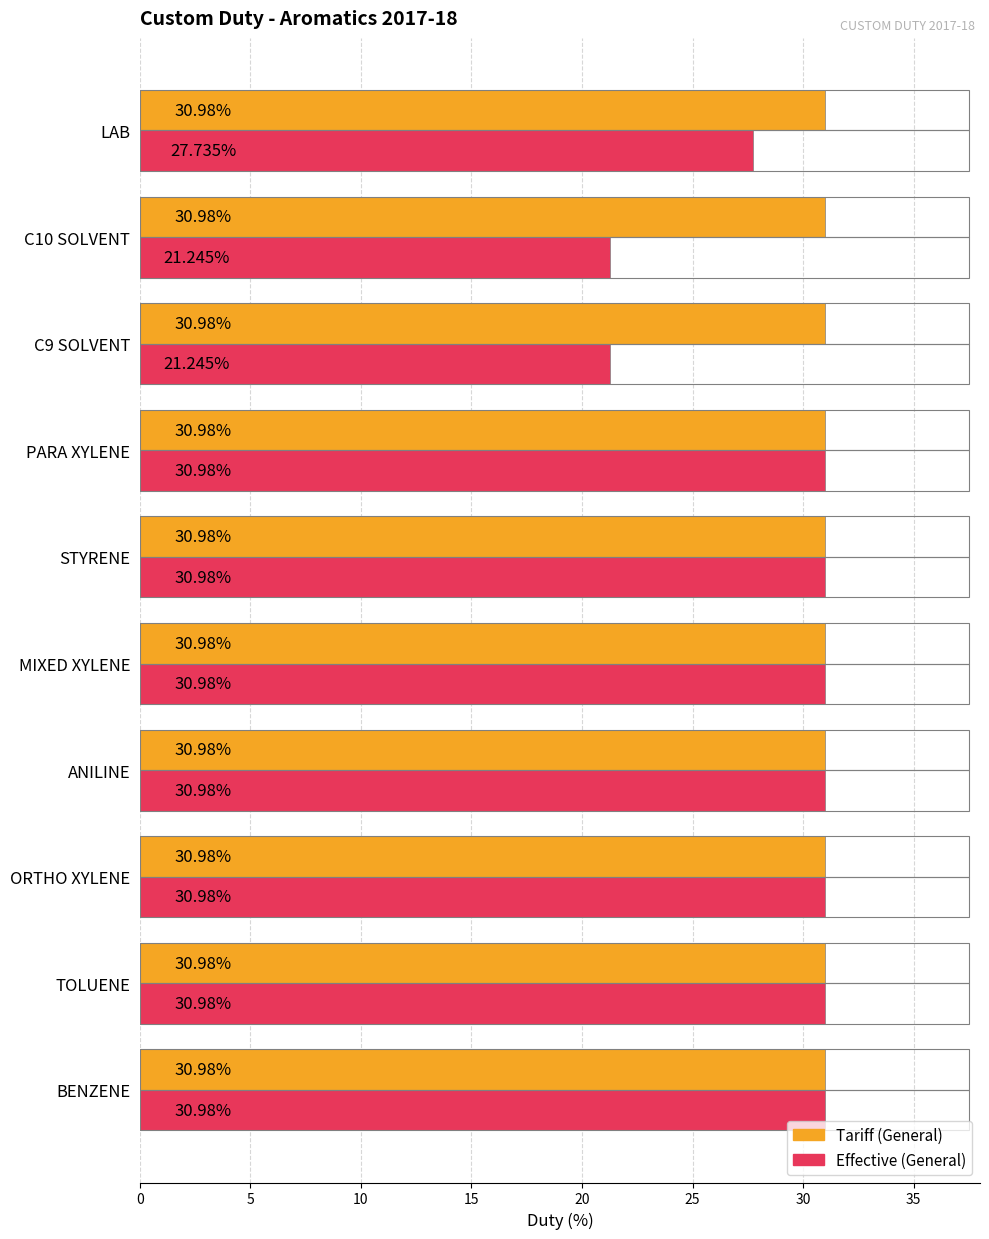

List the series in order of their overall mean, lowest first.

Effective (General), Tariff (General)